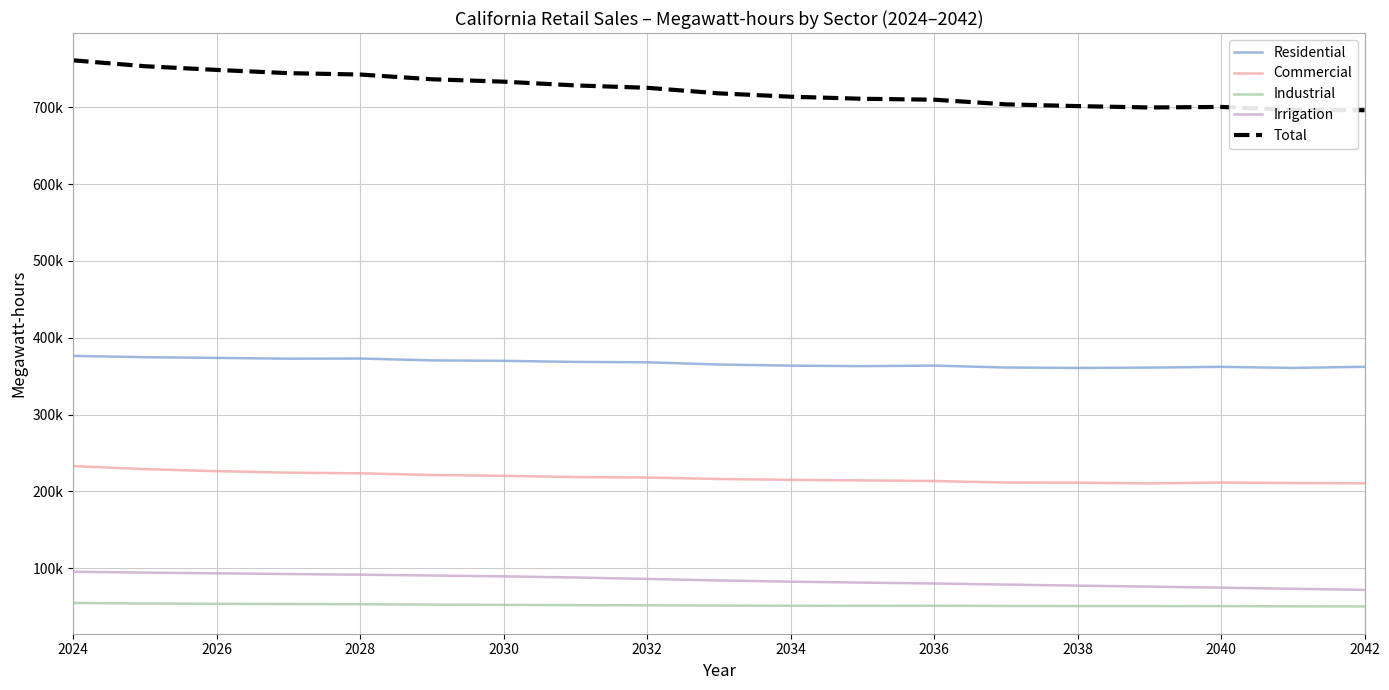

What is the difference between the second highest and second lowest values in the Total series?

56834.8